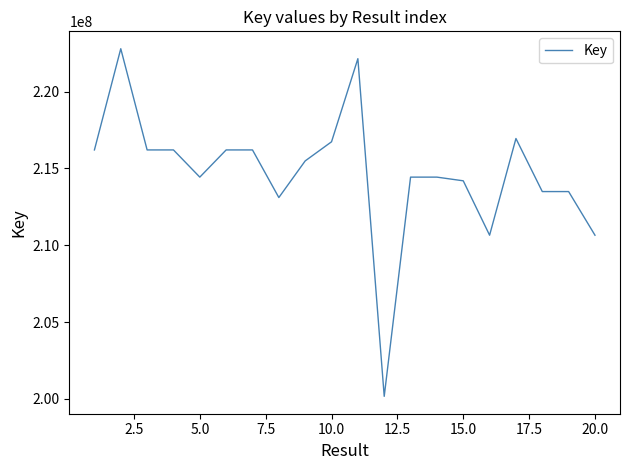

What is the greatest value displayed?

222792557